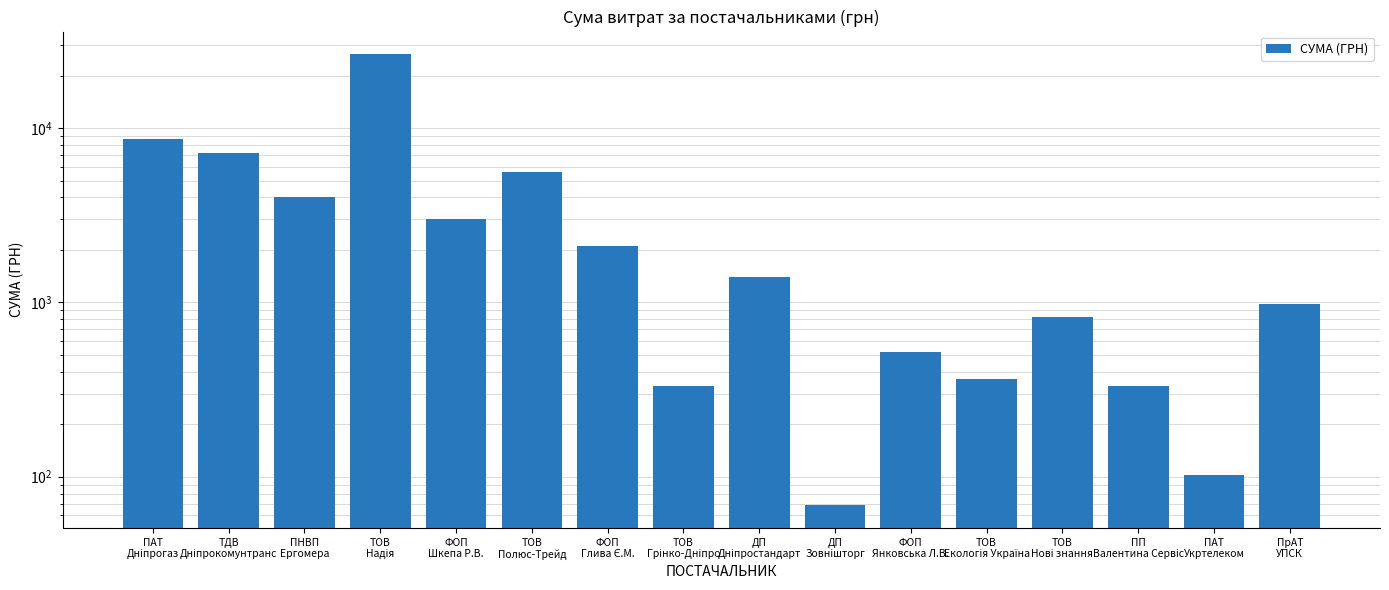

Are the bars grouped side by side (vs. stacked)?

No